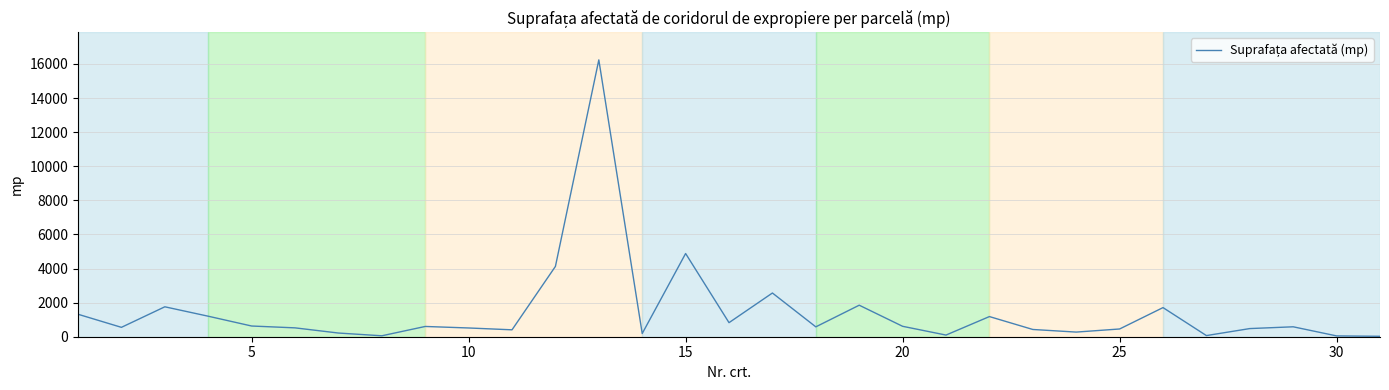

What is the difference between the maximum and minimum values?

16212